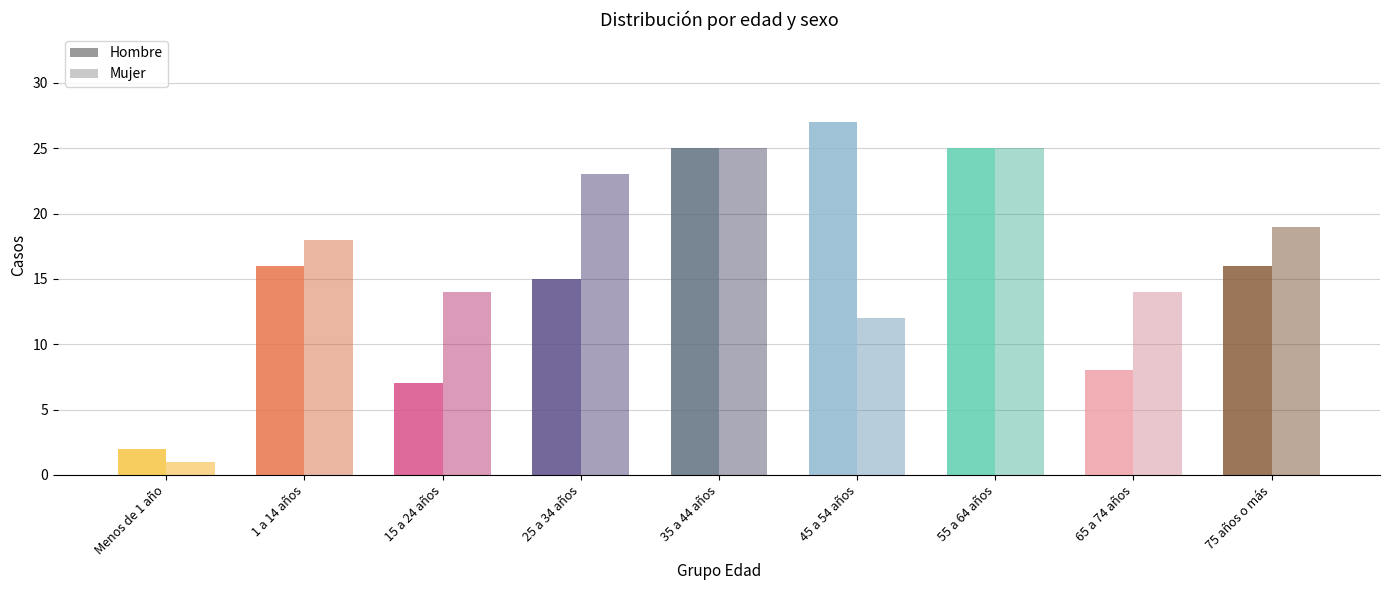

What is the spread (max minus min) of values at 45 a 54 años?

15